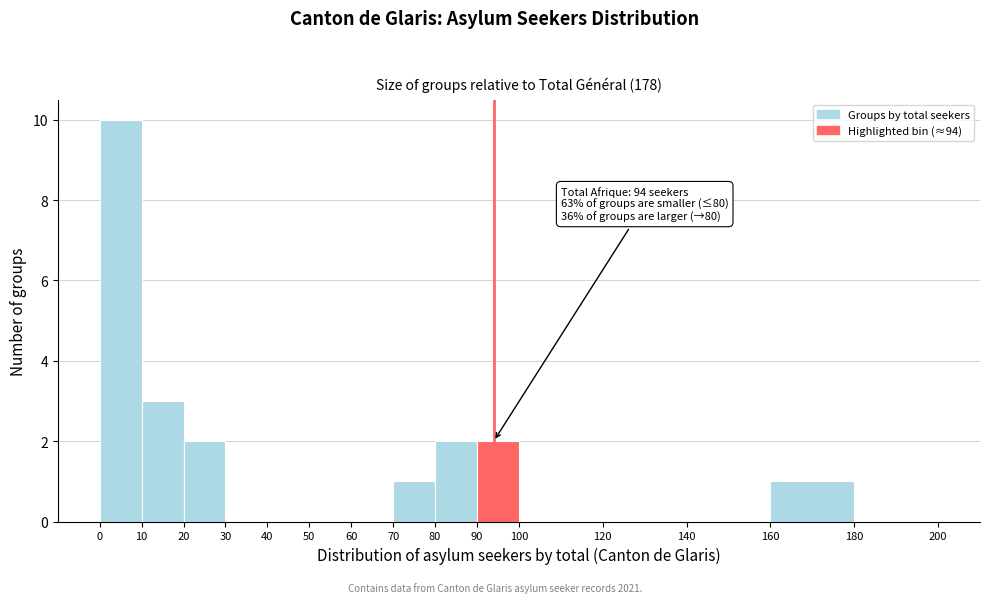

Which range on the x-axis has the tallest bar?

0 to 10